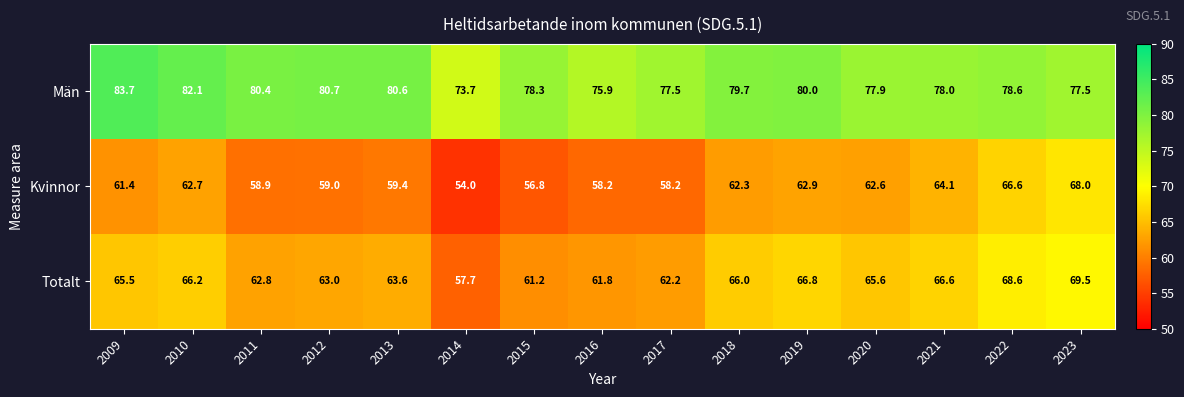

Rank the series by their maximum value, from highest to lowest.

Män, Totalt, Kvinnor